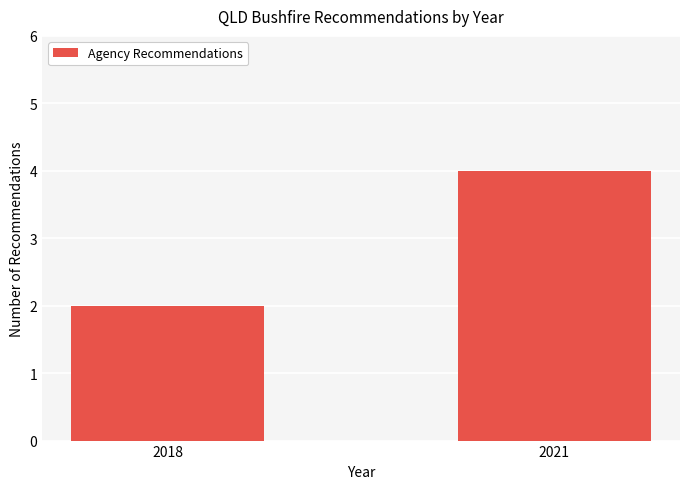

What is the ratio of the value at 2021 to the value at 2018?

2.0